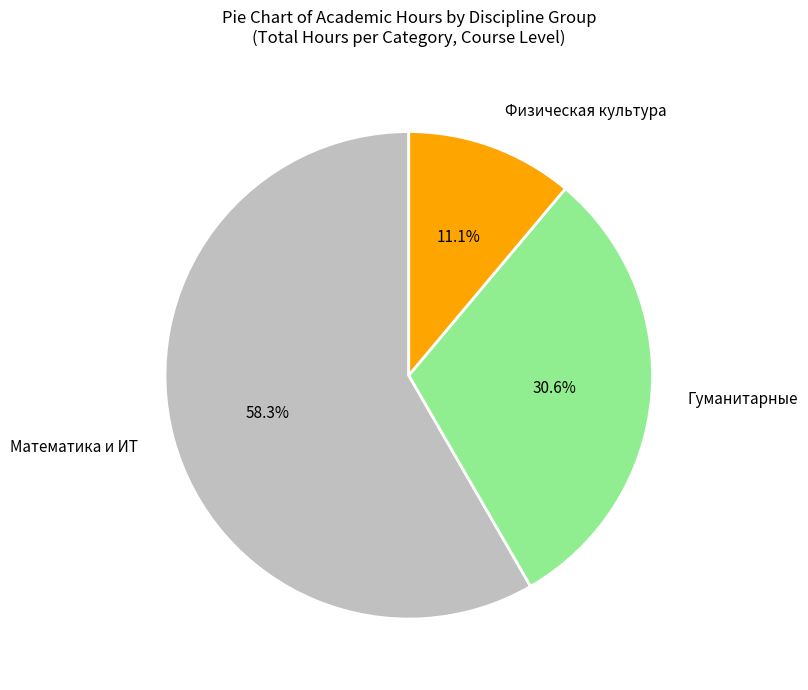

Rank the categories by value from lowest to highest.

Физическая культура, Гуманитарные, Математика и ИТ